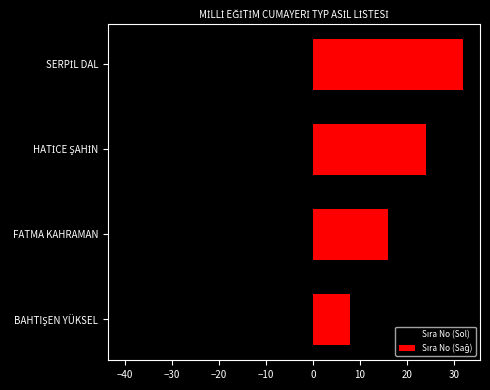

What is the value of the Sıra No (Sağ) bar at the 3rd from the left?

24